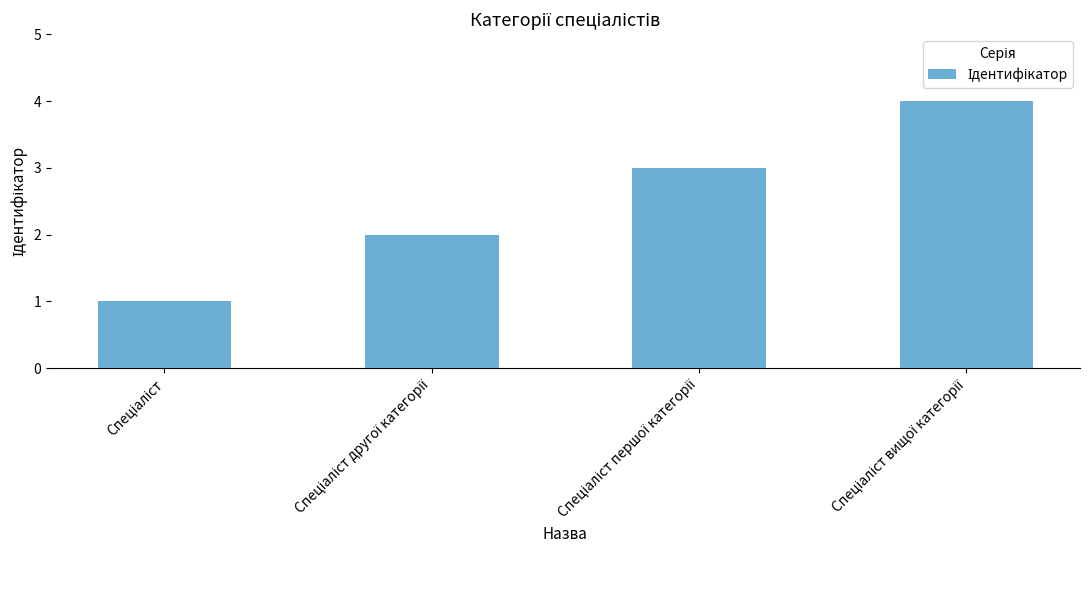

What is the greatest value displayed?

4